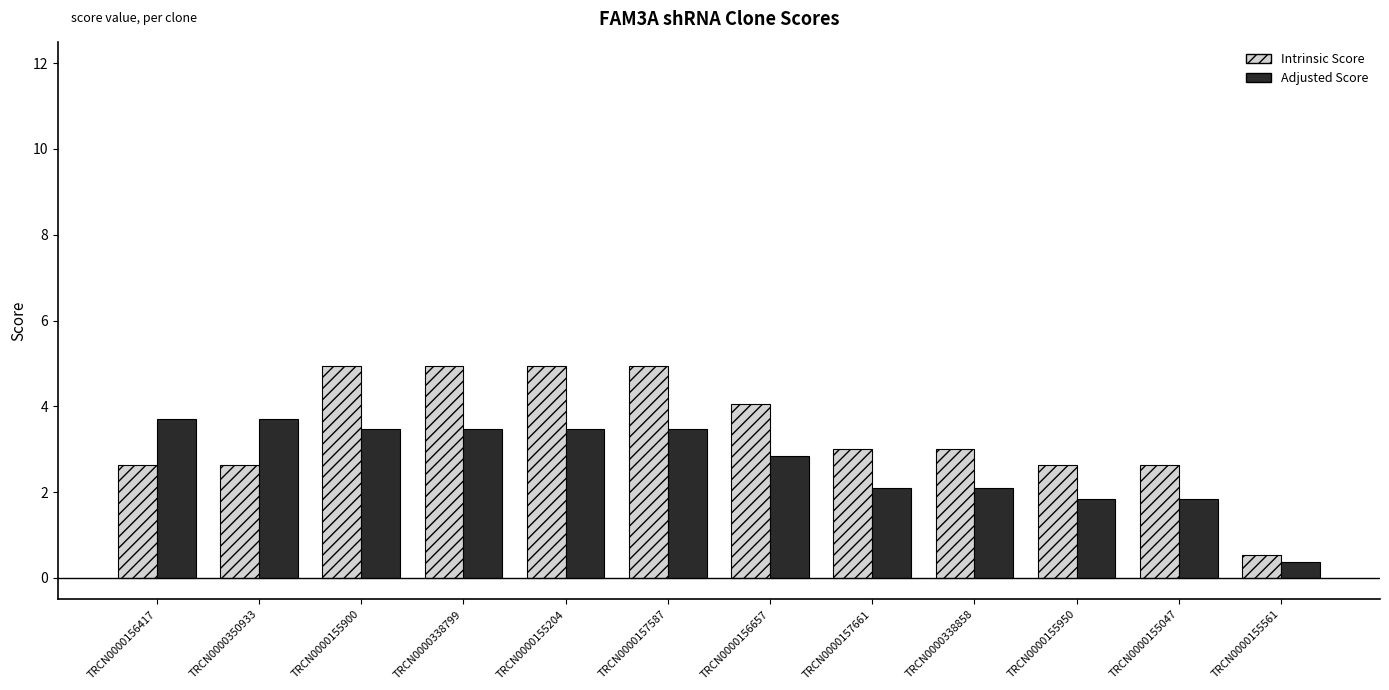

At TRCN0000338799, list the series in order from largest to smallest.

Intrinsic Score, Adjusted Score